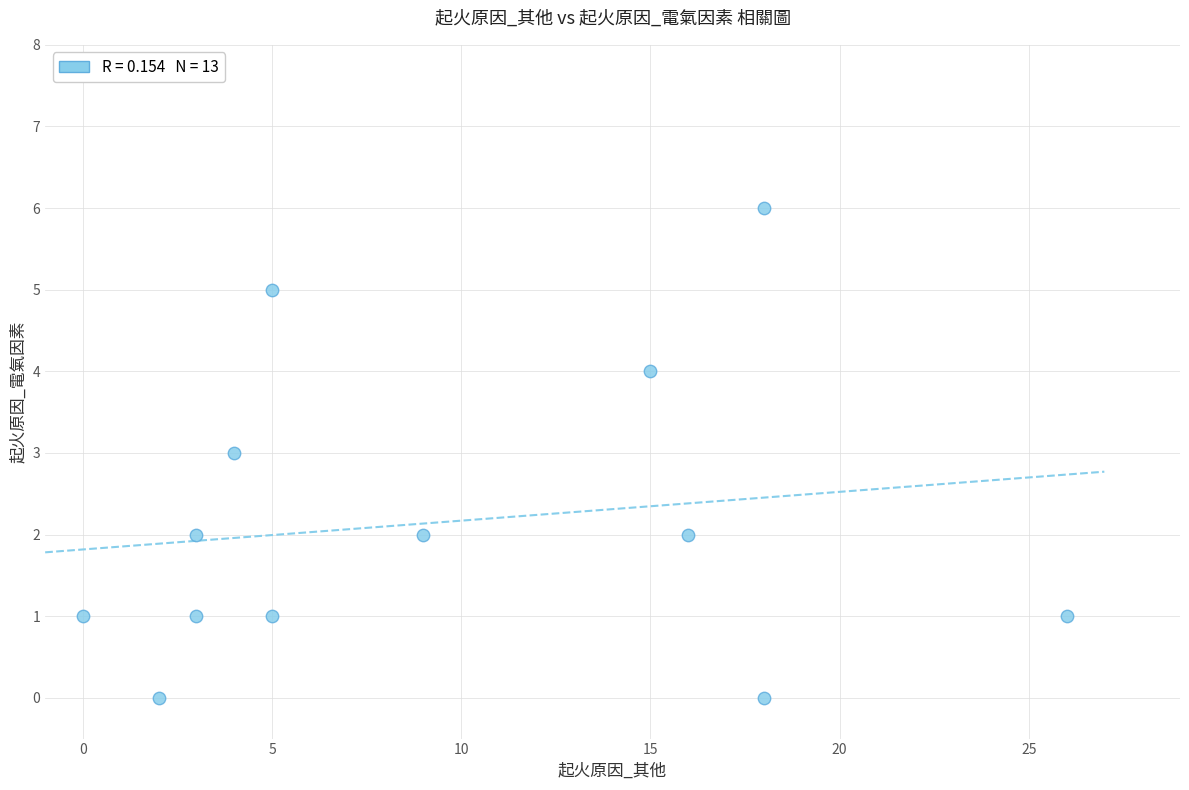

What is the range of X values (max minus min)?

26